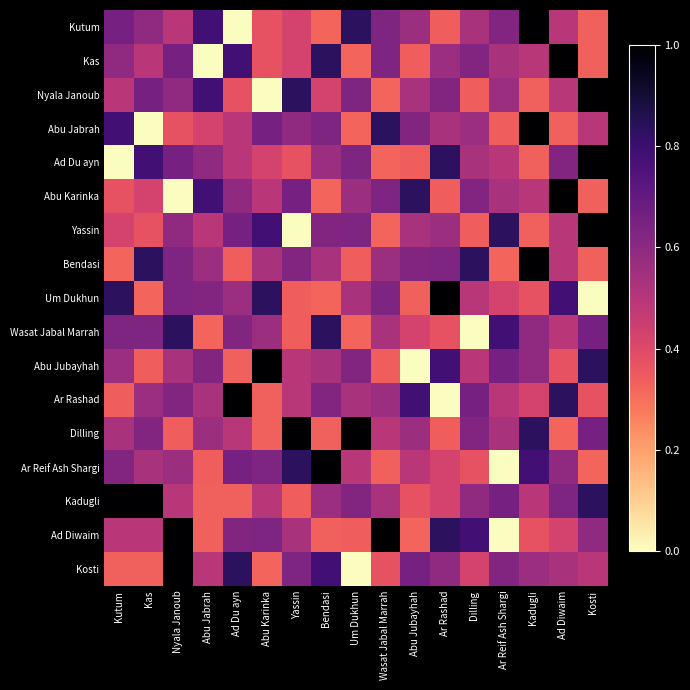

Reading left to right, list all the values displayed in this chart.

Kutum: Kutum=0.7	Kas=0.6	Nyala Janoub=0.5	Abu Jabrah=0.8	Ad Du ayn=0.0	Abu Karinka=0.4	Yassin=0.4	Bendasi=0.3	Um Dukhun=0.8	Wasat Jabal Marrah=0.6	Abu Jubayhah=0.6	Ar Rashad=0.3	Dilling=0.5	Ar Reif Ash Shargi=0.6	Kadugli=1.0	Ad Diwaim=0.5	Kosti=0.3
Kas: Kutum=0.6	Kas=0.5	Nyala Janoub=0.7	Abu Jabrah=0.0	Ad Du ayn=0.8	Abu Karinka=0.4	Yassin=0.4	Bendasi=0.8	Um Dukhun=0.3	Wasat Jabal Marrah=0.6	Abu Jubayhah=0.3	Ar Rashad=0.6	Dilling=0.6	Ar Reif Ash Shargi=0.5	Kadugli=0.5	Ad Diwaim=1.0	Kosti=0.3
Nyala Janoub: Kutum=0.5	Kas=0.7	Nyala Janoub=0.6	Abu Jabrah=0.8	Ad Du ayn=0.4	Abu Karinka=0.0	Yassin=0.8	Bendasi=0.4	Um Dukhun=0.6	Wasat Jabal Marrah=0.3	Abu Jubayhah=0.5	Ar Rashad=0.6	Dilling=0.3	Ar Reif Ash Shargi=0.6	Kadugli=0.3	Ad Diwaim=0.5	Kosti=1.0
Abu Jabrah: Kutum=0.8	Kas=0.0	Nyala Janoub=0.4	Abu Jabrah=0.4	Ad Du ayn=0.5	Abu Karinka=0.7	Yassin=0.6	Bendasi=0.6	Um Dukhun=0.3	Wasat Jabal Marrah=0.8	Abu Jubayhah=0.6	Ar Rashad=0.5	Dilling=0.6	Ar Reif Ash Shargi=0.3	Kadugli=1.0	Ad Diwaim=0.3	Kosti=0.5
Ad Du ayn: Kutum=0.0	Kas=0.8	Nyala Janoub=0.7	Abu Jabrah=0.6	Ad Du ayn=0.5	Abu Karinka=0.4	Yassin=0.4	Bendasi=0.6	Um Dukhun=0.6	Wasat Jabal Marrah=0.3	Abu Jubayhah=0.3	Ar Rashad=0.8	Dilling=0.5	Ar Reif Ash Shargi=0.5	Kadugli=0.3	Ad Diwaim=0.6	Kosti=1.0
Abu Karinka: Kutum=0.4	Kas=0.4	Nyala Janoub=0.0	Abu Jabrah=0.8	Ad Du ayn=0.6	Abu Karinka=0.5	Yassin=0.7	Bendasi=0.3	Um Dukhun=0.6	Wasat Jabal Marrah=0.6	Abu Jubayhah=0.8	Ar Rashad=0.3	Dilling=0.6	Ar Reif Ash Shargi=0.5	Kadugli=0.5	Ad Diwaim=1.0	Kosti=0.3
Yassin: Kutum=0.4	Kas=0.4	Nyala Janoub=0.6	Abu Jabrah=0.5	Ad Du ayn=0.7	Abu Karinka=0.8	Yassin=0.0	Bendasi=0.6	Um Dukhun=0.6	Wasat Jabal Marrah=0.3	Abu Jubayhah=0.5	Ar Rashad=0.6	Dilling=0.3	Ar Reif Ash Shargi=0.8	Kadugli=0.3	Ad Diwaim=0.5	Kosti=1.0
Bendasi: Kutum=0.3	Kas=0.8	Nyala Janoub=0.6	Abu Jabrah=0.6	Ad Du ayn=0.3	Abu Karinka=0.5	Yassin=0.6	Bendasi=0.5	Um Dukhun=0.3	Wasat Jabal Marrah=0.6	Abu Jubayhah=0.6	Ar Rashad=0.6	Dilling=0.8	Ar Reif Ash Shargi=0.3	Kadugli=1.0	Ad Diwaim=0.5	Kosti=0.3
Um Dukhun: Kutum=0.8	Kas=0.3	Nyala Janoub=0.6	Abu Jabrah=0.6	Ad Du ayn=0.6	Abu Karinka=0.8	Yassin=0.3	Bendasi=0.3	Um Dukhun=0.5	Wasat Jabal Marrah=0.6	Abu Jubayhah=0.3	Ar Rashad=1.0	Dilling=0.5	Ar Reif Ash Shargi=0.4	Kadugli=0.4	Ad Diwaim=0.8	Kosti=0.0
Wasat Jabal Marrah: Kutum=0.6	Kas=0.6	Nyala Janoub=0.8	Abu Jabrah=0.3	Ad Du ayn=0.6	Abu Karinka=0.6	Yassin=0.3	Bendasi=0.8	Um Dukhun=0.3	Wasat Jabal Marrah=0.5	Abu Jubayhah=0.4	Ar Rashad=0.4	Dilling=0.0	Ar Reif Ash Shargi=0.8	Kadugli=0.6	Ad Diwaim=0.5	Kosti=0.7
Abu Jubayhah: Kutum=0.6	Kas=0.3	Nyala Janoub=0.5	Abu Jabrah=0.6	Ad Du ayn=0.3	Abu Karinka=1.0	Yassin=0.5	Bendasi=0.5	Um Dukhun=0.6	Wasat Jabal Marrah=0.3	Abu Jubayhah=0.0	Ar Rashad=0.8	Dilling=0.5	Ar Reif Ash Shargi=0.7	Kadugli=0.6	Ad Diwaim=0.4	Kosti=0.8
Ar Rashad: Kutum=0.3	Kas=0.6	Nyala Janoub=0.6	Abu Jabrah=0.5	Ad Du ayn=1.0	Abu Karinka=0.3	Yassin=0.5	Bendasi=0.6	Um Dukhun=0.5	Wasat Jabal Marrah=0.6	Abu Jubayhah=0.8	Ar Rashad=0.0	Dilling=0.7	Ar Reif Ash Shargi=0.5	Kadugli=0.4	Ad Diwaim=0.8	Kosti=0.4
Dilling: Kutum=0.5	Kas=0.6	Nyala Janoub=0.3	Abu Jabrah=0.6	Ad Du ayn=0.5	Abu Karinka=0.3	Yassin=1.0	Bendasi=0.3	Um Dukhun=1.0	Wasat Jabal Marrah=0.5	Abu Jubayhah=0.6	Ar Rashad=0.3	Dilling=0.6	Ar Reif Ash Shargi=0.5	Kadugli=0.8	Ad Diwaim=0.3	Kosti=0.7
Ar Reif Ash Shargi: Kutum=0.6	Kas=0.5	Nyala Janoub=0.6	Abu Jabrah=0.3	Ad Du ayn=0.7	Abu Karinka=0.6	Yassin=0.8	Bendasi=1.0	Um Dukhun=0.5	Wasat Jabal Marrah=0.3	Abu Jubayhah=0.5	Ar Rashad=0.4	Dilling=0.4	Ar Reif Ash Shargi=0.0	Kadugli=0.8	Ad Diwaim=0.6	Kosti=0.3
Kadugli: Kutum=1.0	Kas=1.0	Nyala Janoub=0.5	Abu Jabrah=0.3	Ad Du ayn=0.3	Abu Karinka=0.5	Yassin=0.3	Bendasi=0.6	Um Dukhun=0.6	Wasat Jabal Marrah=0.5	Abu Jubayhah=0.4	Ar Rashad=0.4	Dilling=0.6	Ar Reif Ash Shargi=0.7	Kadugli=0.5	Ad Diwaim=0.6	Kosti=0.8
Ad Diwaim: Kutum=0.5	Kas=0.5	Nyala Janoub=1.0	Abu Jabrah=0.3	Ad Du ayn=0.6	Abu Karinka=0.6	Yassin=0.5	Bendasi=0.3	Um Dukhun=0.3	Wasat Jabal Marrah=1.0	Abu Jubayhah=0.3	Ar Rashad=0.8	Dilling=0.8	Ar Reif Ash Shargi=0.0	Kadugli=0.4	Ad Diwaim=0.4	Kosti=0.6
Kosti: Kutum=0.3	Kas=0.3	Nyala Janoub=1.0	Abu Jabrah=0.5	Ad Du ayn=0.8	Abu Karinka=0.3	Yassin=0.6	Bendasi=0.8	Um Dukhun=0.0	Wasat Jabal Marrah=0.4	Abu Jubayhah=0.7	Ar Rashad=0.6	Dilling=0.4	Ar Reif Ash Shargi=0.6	Kadugli=0.6	Ad Diwaim=0.5	Kosti=0.5